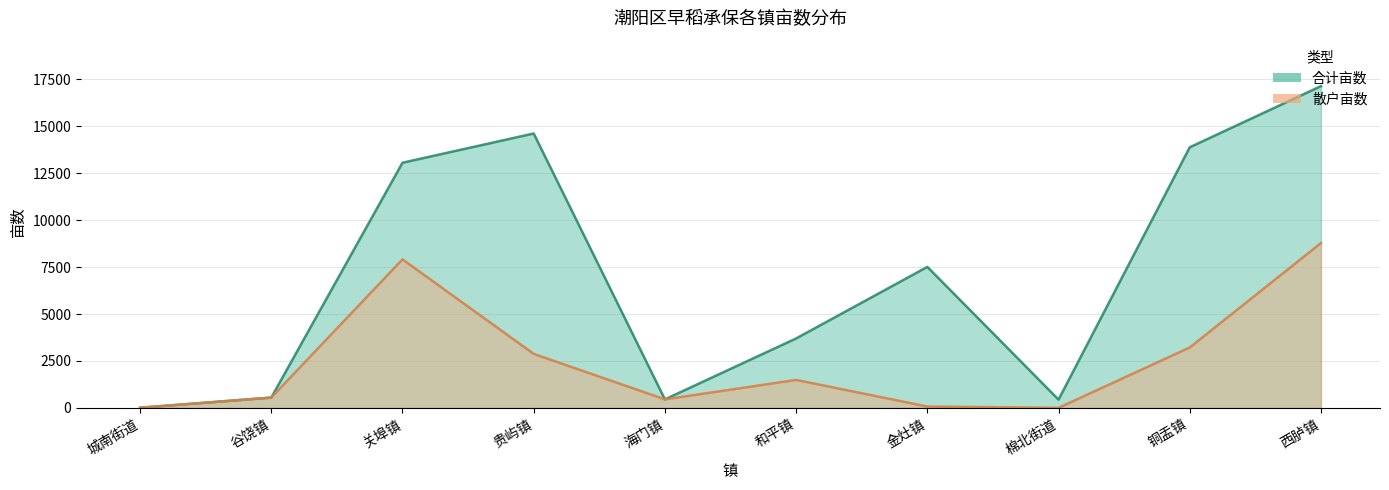

Which series has the largest total across all categories?

合计亩数